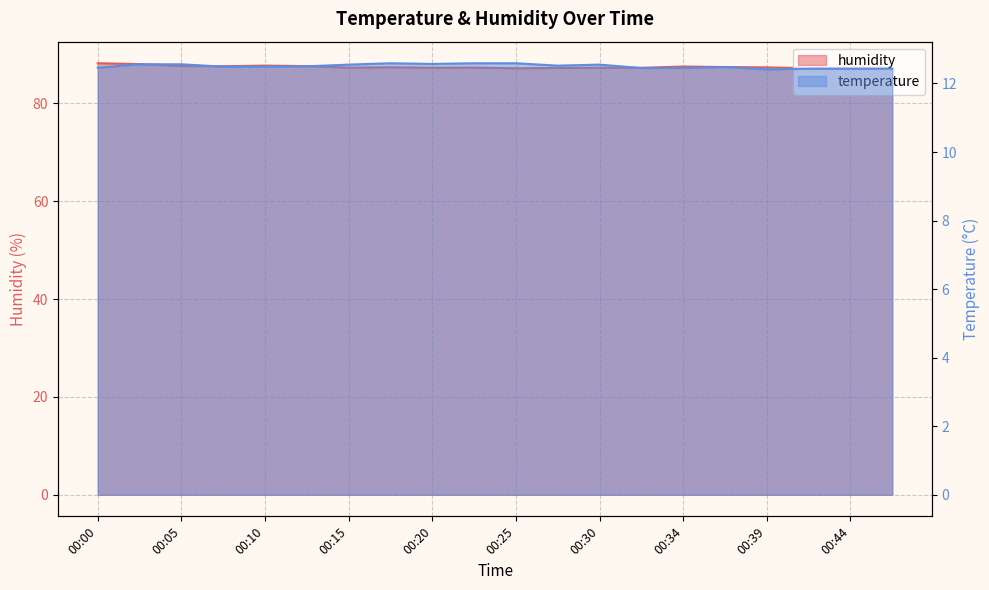

Between 00:22 and 00:30, which is larger?

00:22